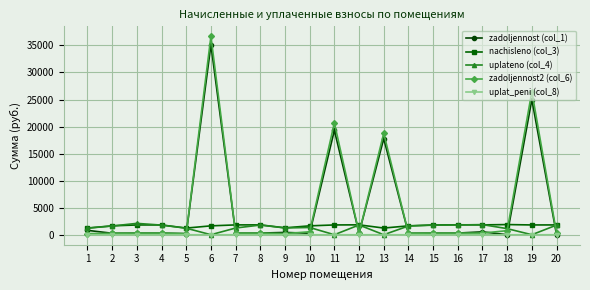

The value of uplat_peni (col_8) at 14 is 0.0. True or false?

True